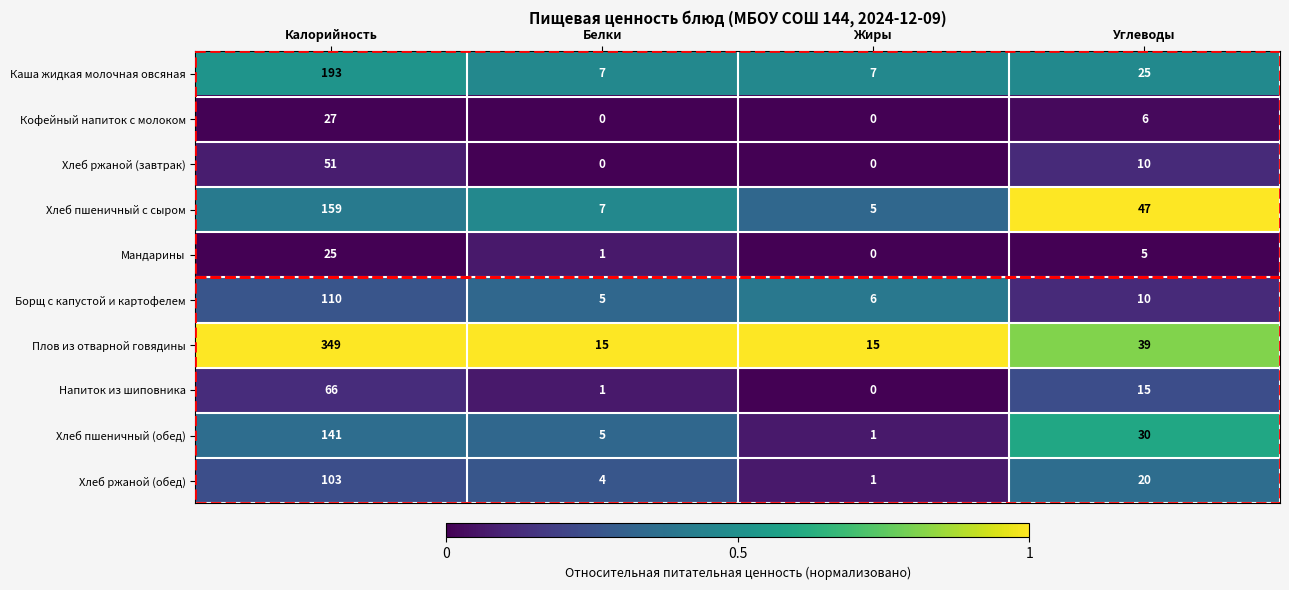

Rank the categories by Хлеб пшеничный (обед) value from lowest to highest.

Жиры, Белки, Углеводы, Калорийность